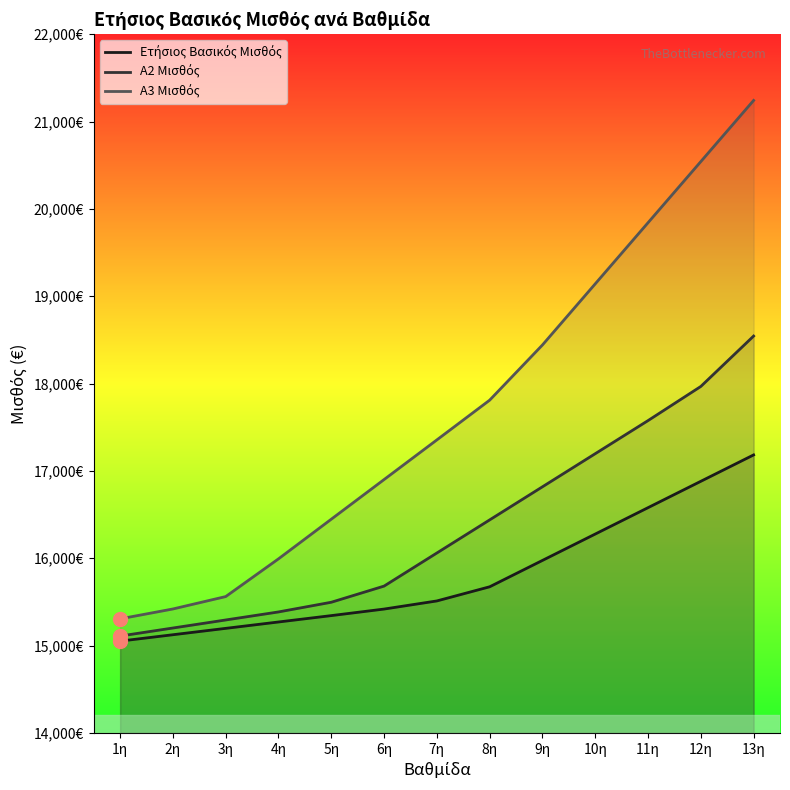

What position from the left is 11η?

11